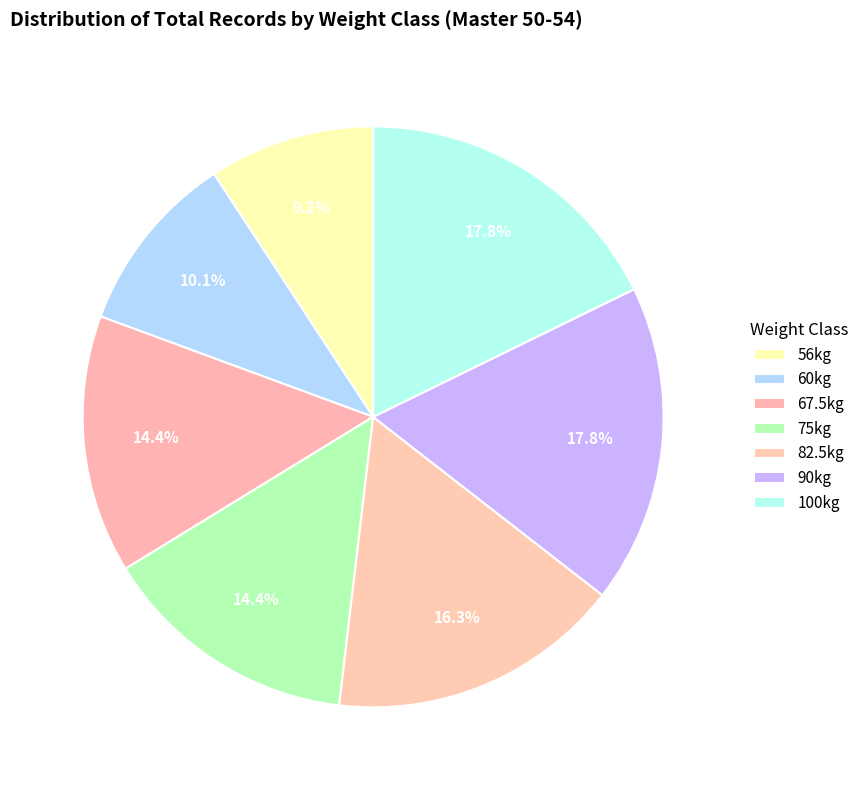

How many segments does this pie chart have?

7